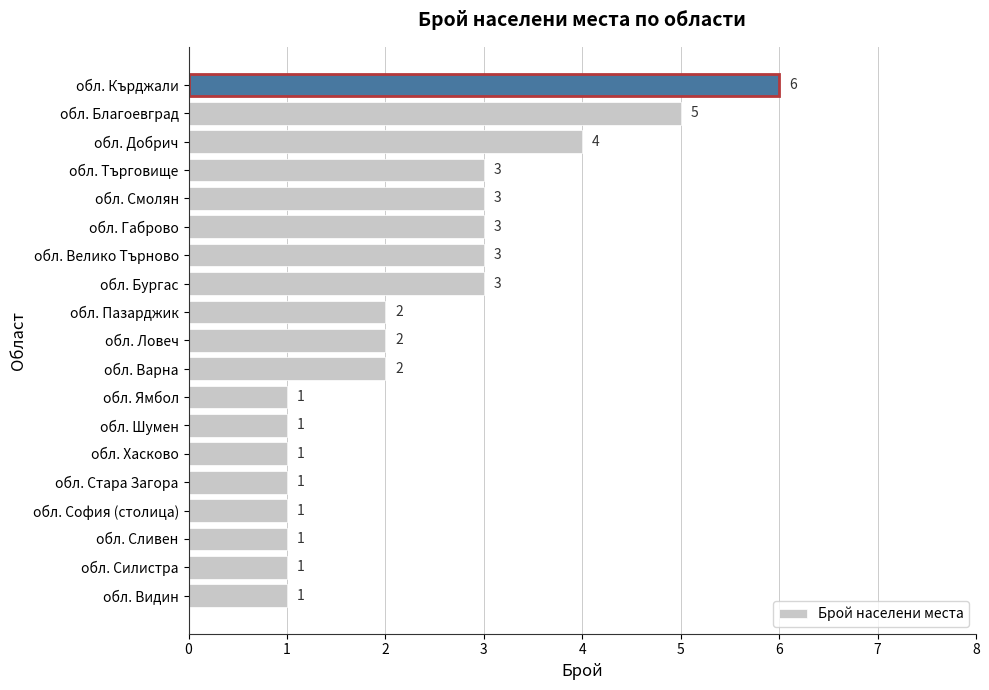

How many bars are there in total?

19